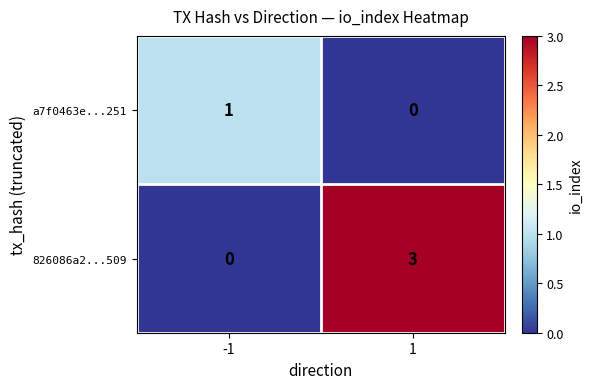

Reading left to right, extract all data points from this chart.

a7f0463e...251: -1=1	1=0
826086a2...509: -1=0	1=3